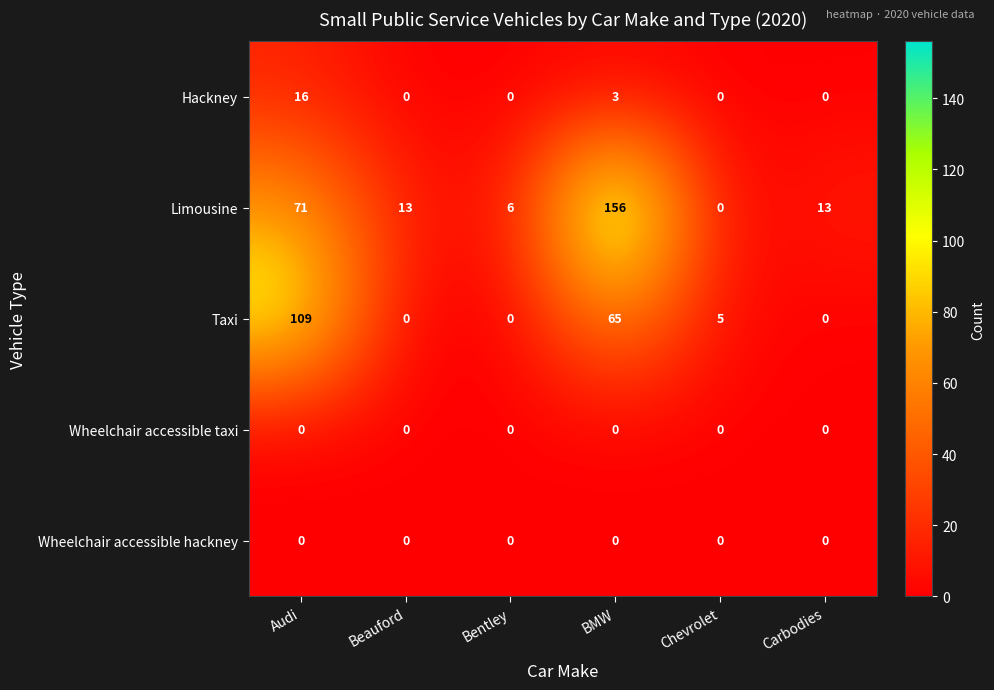

Reading right to left, list all the values displayed in this chart.

Hackney: Carbodies=0	Chevrolet=0	BMW=3	Bentley=0	Beauford=0	Audi=16
Limousine: Carbodies=13	Chevrolet=0	BMW=156	Bentley=6	Beauford=13	Audi=71
Taxi: Carbodies=0	Chevrolet=5	BMW=65	Bentley=0	Beauford=0	Audi=109
Wheelchair accessible taxi: Carbodies=0	Chevrolet=0	BMW=0	Bentley=0	Beauford=0	Audi=0
Wheelchair accessible hackney: Carbodies=0	Chevrolet=0	BMW=0	Bentley=0	Beauford=0	Audi=0